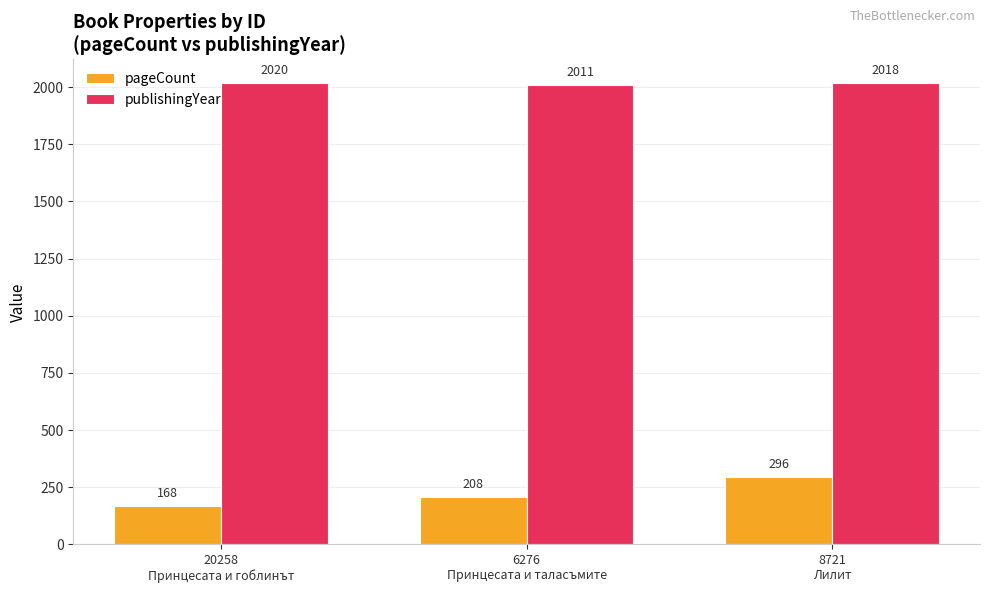

What is the label of the 1st bar from the right?

8721
Лилит